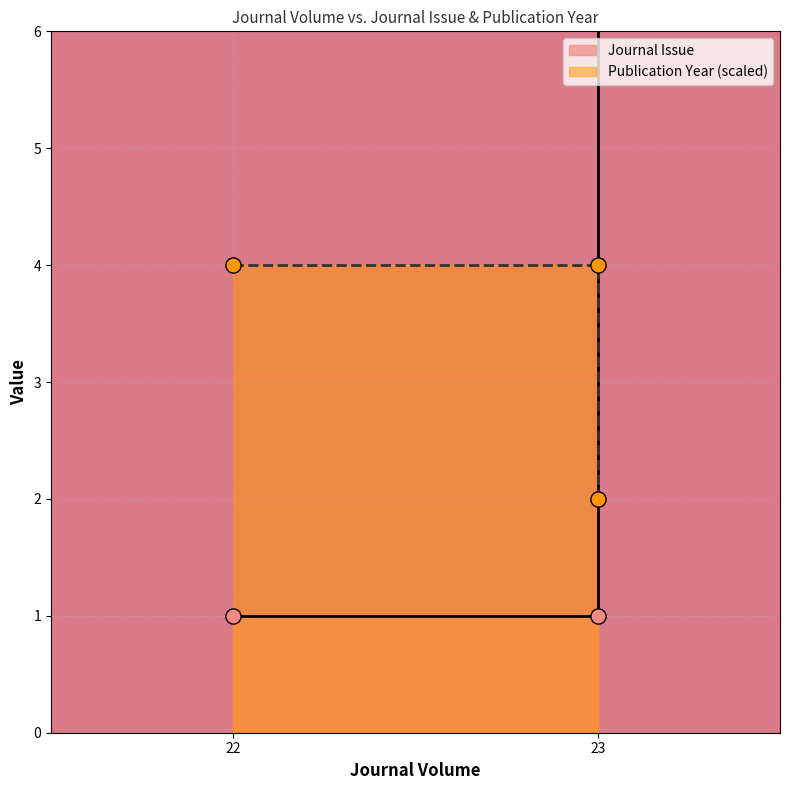

Is the value of Journal Issue at 23 greater than the value of Publication Year at 22?

No